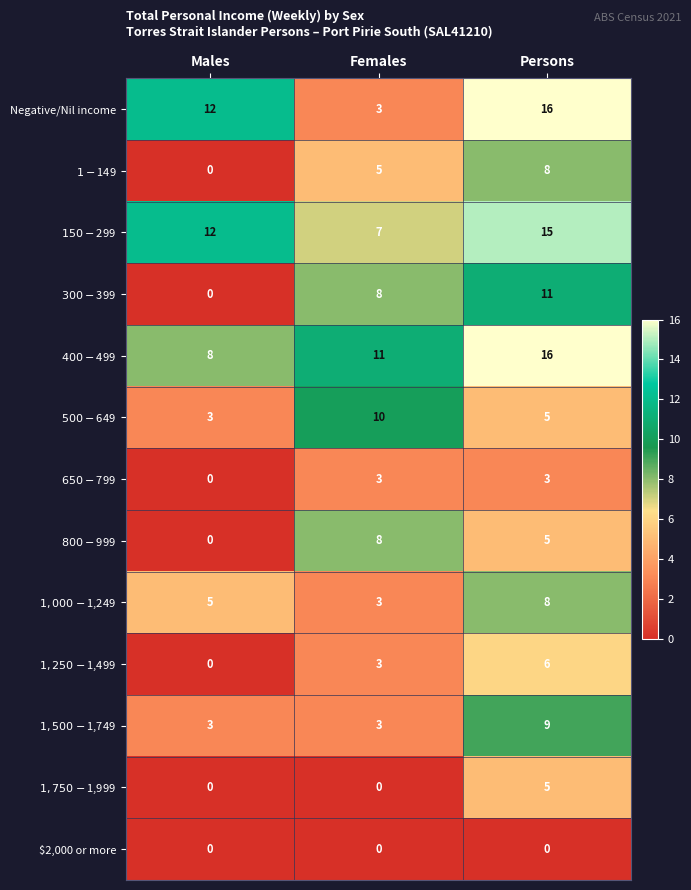

Count the number of categories in the chart.

3